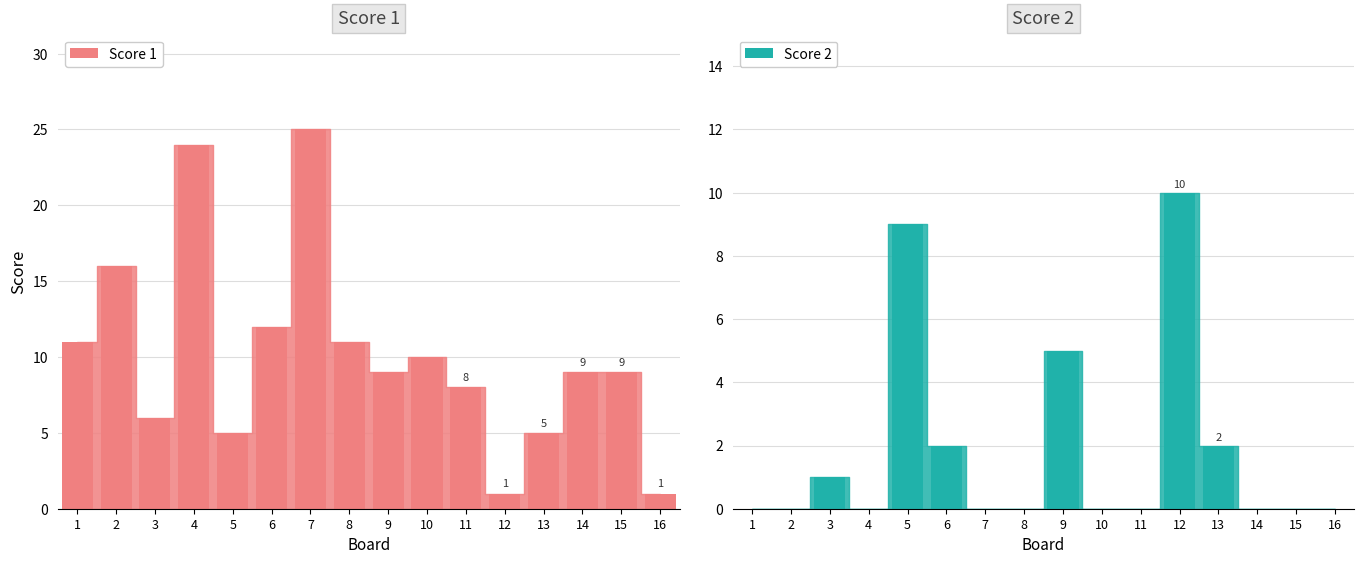

Between 14 and 2, which is larger?

2